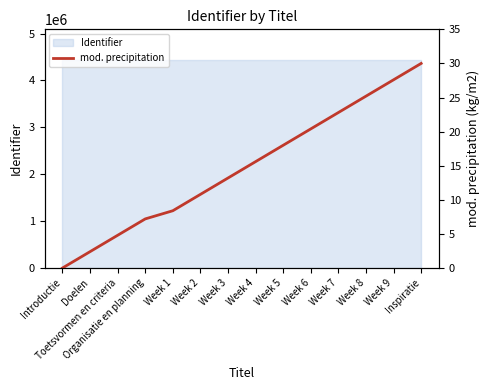

Does the chart have visible grid lines?

No